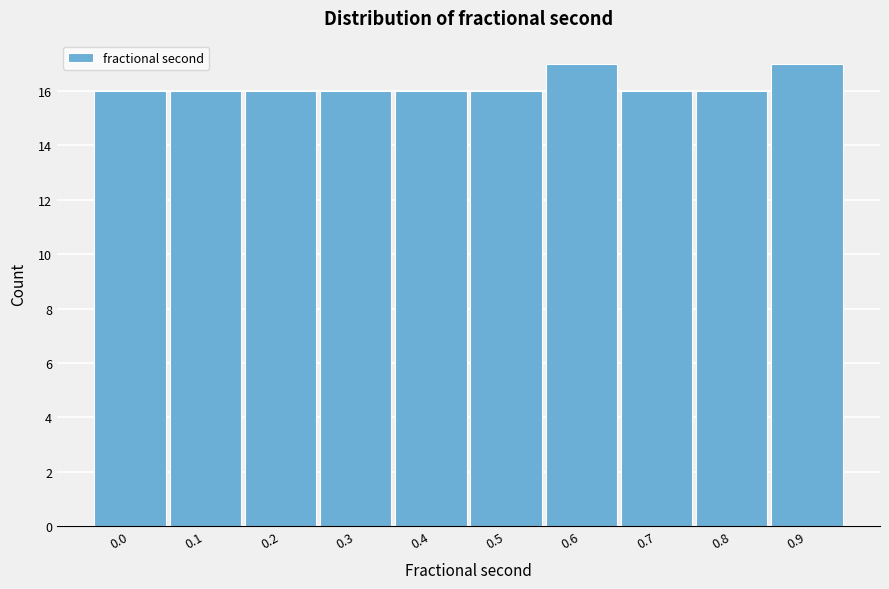

Reading right to left, what are all the values shown in this chart?

17	16	16	17	16	16	16	16	16	16